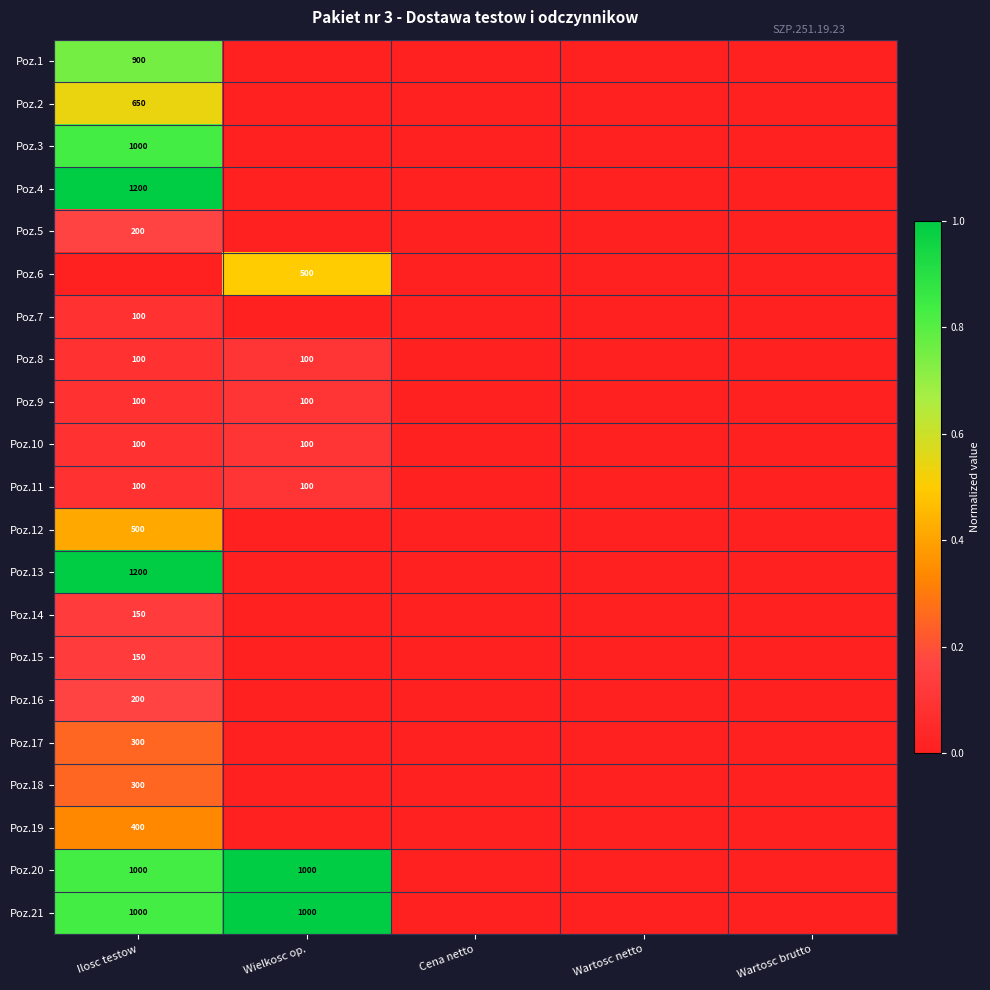

The value of Poz.14 at Ilosc testow is 238. True or false?

False